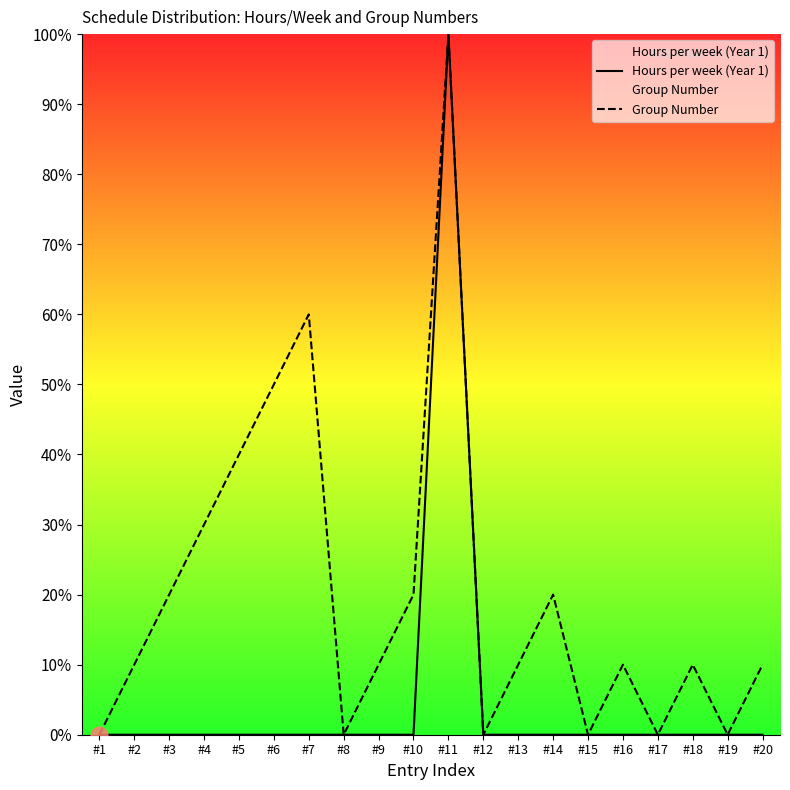

True or false: Group Number has more than 1 interior local peaks.

True